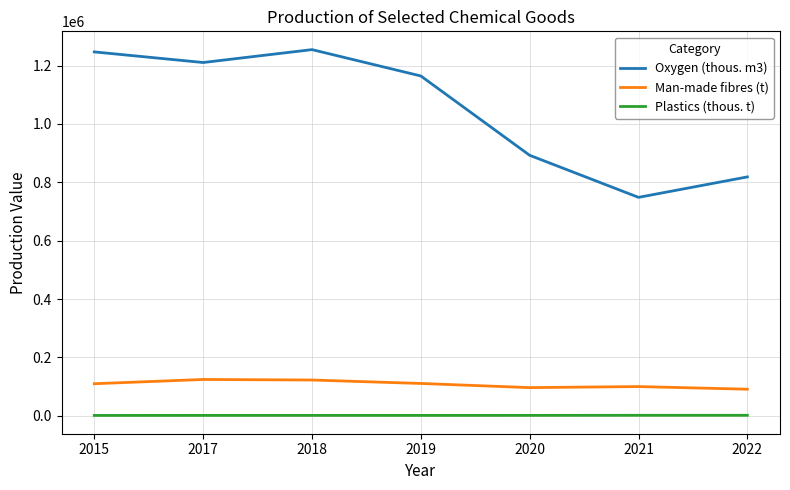

How many lines are shown in the chart?

3